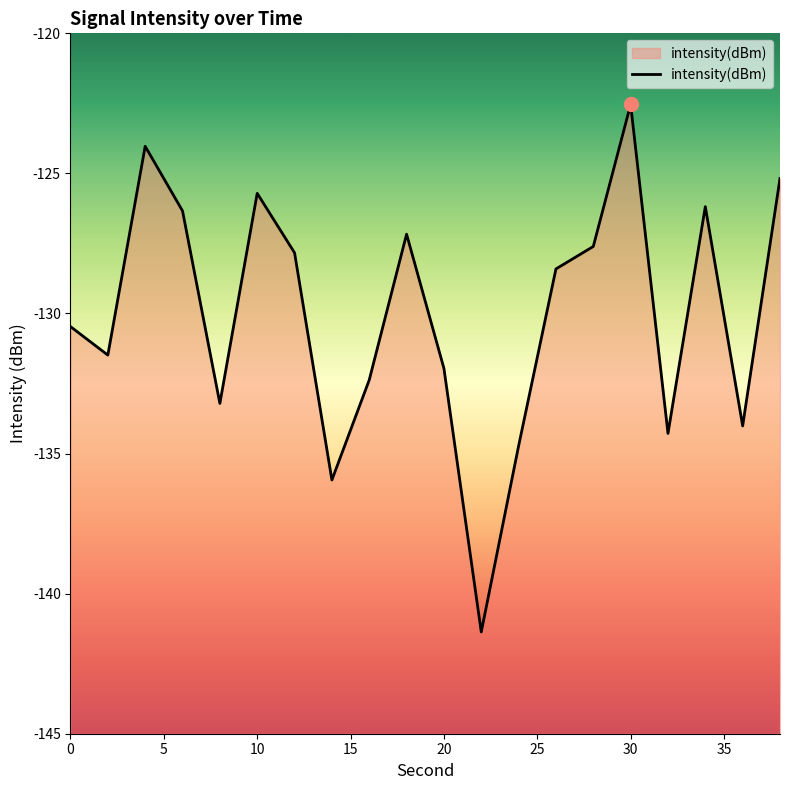

What is the change in value from 0 to 30?

+7.9